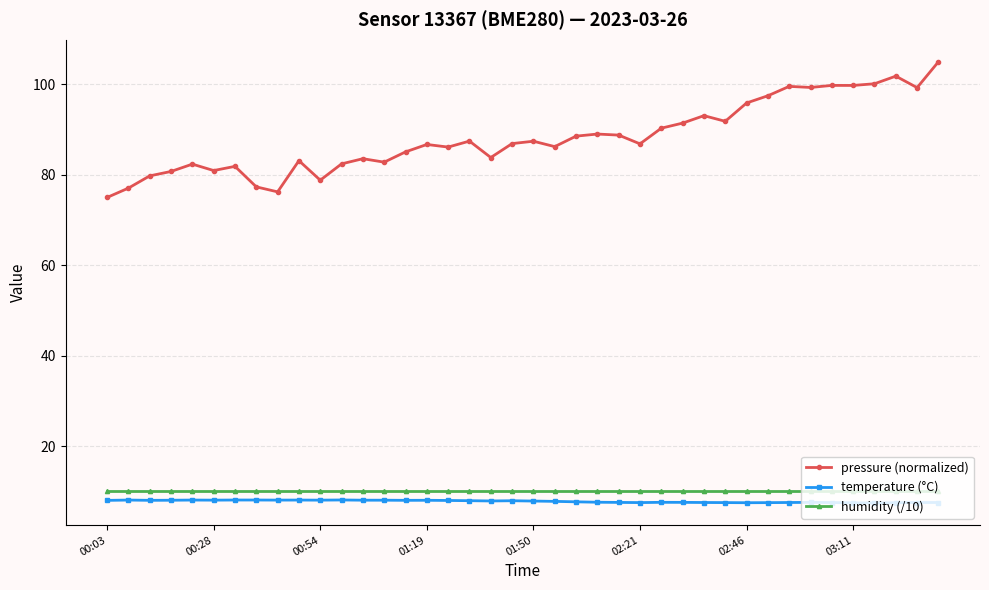

What is the difference between the second highest and minimum values in the pressure (normalized) series?

26.8